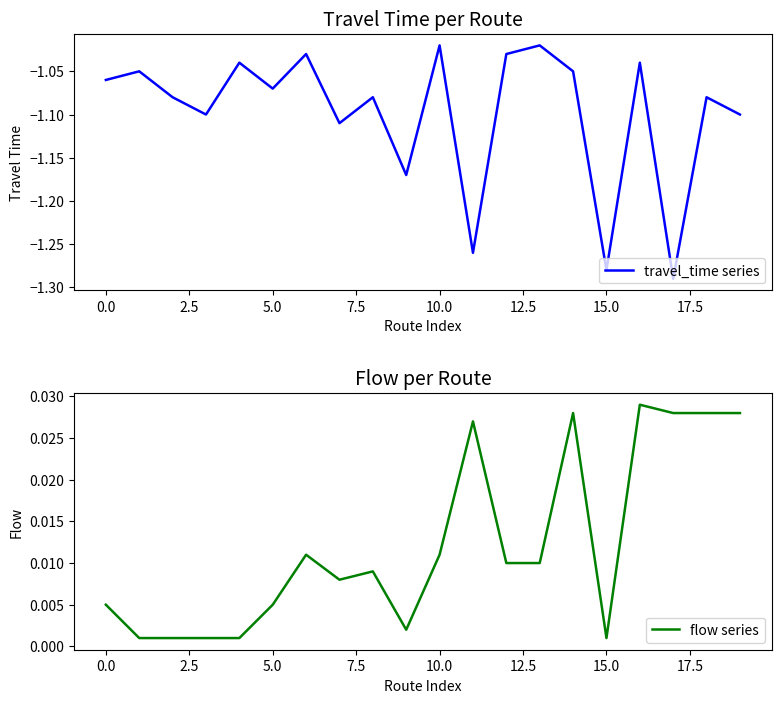

Rank the series by their maximum value, from lowest to highest.

travel_time series, flow series